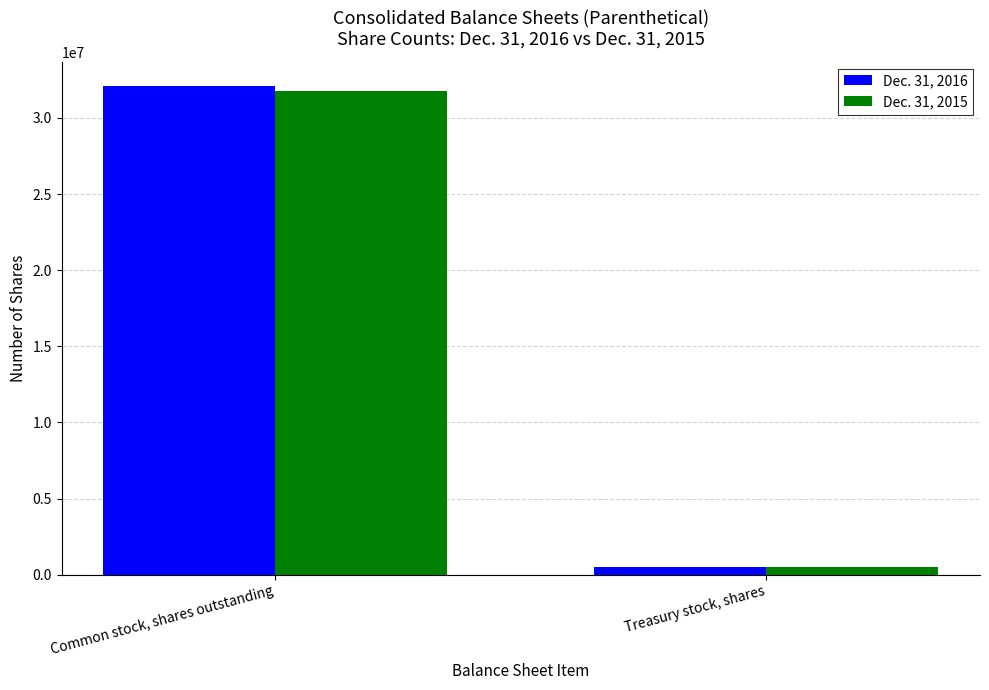

Between Common stock, shares outstanding and Treasury stock, shares, which series saw the biggest shift?

Dec. 31, 2016